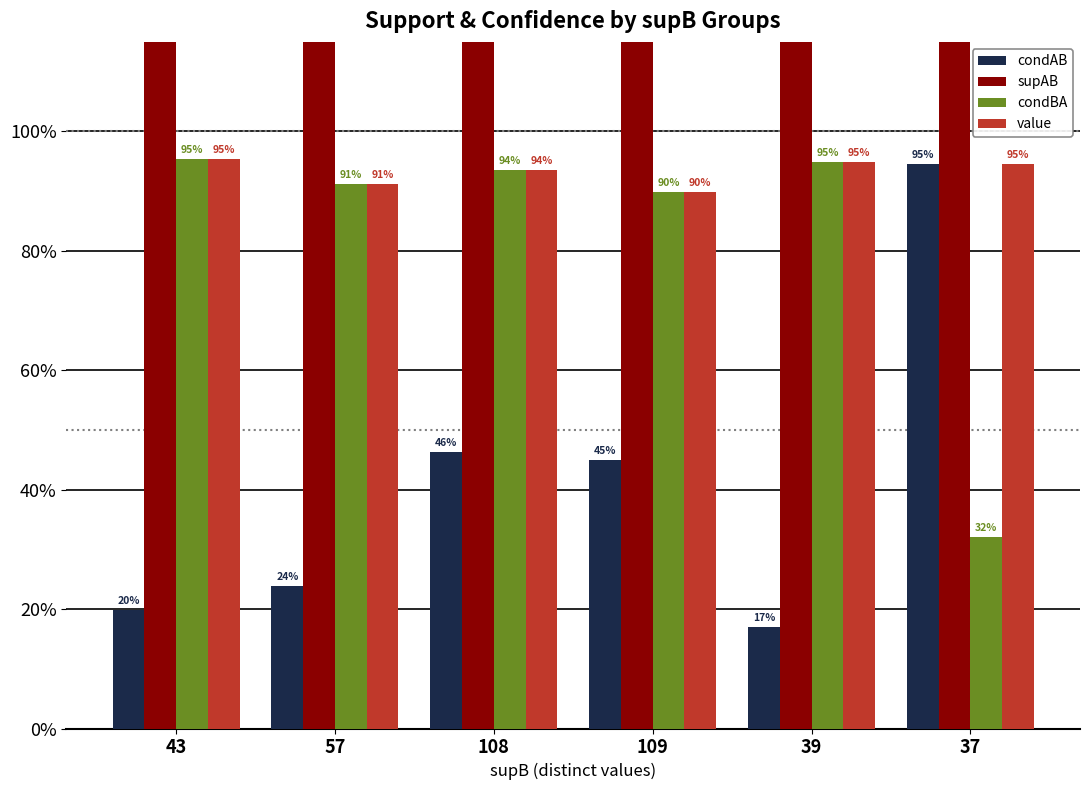

Which series changed the most between 109 and 37?

supAB